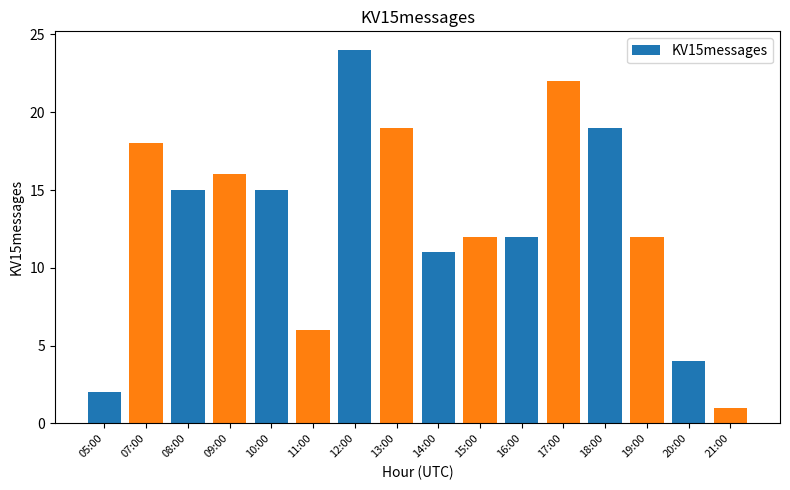

What value does the data have at 13:00, to the nearest 10?

20